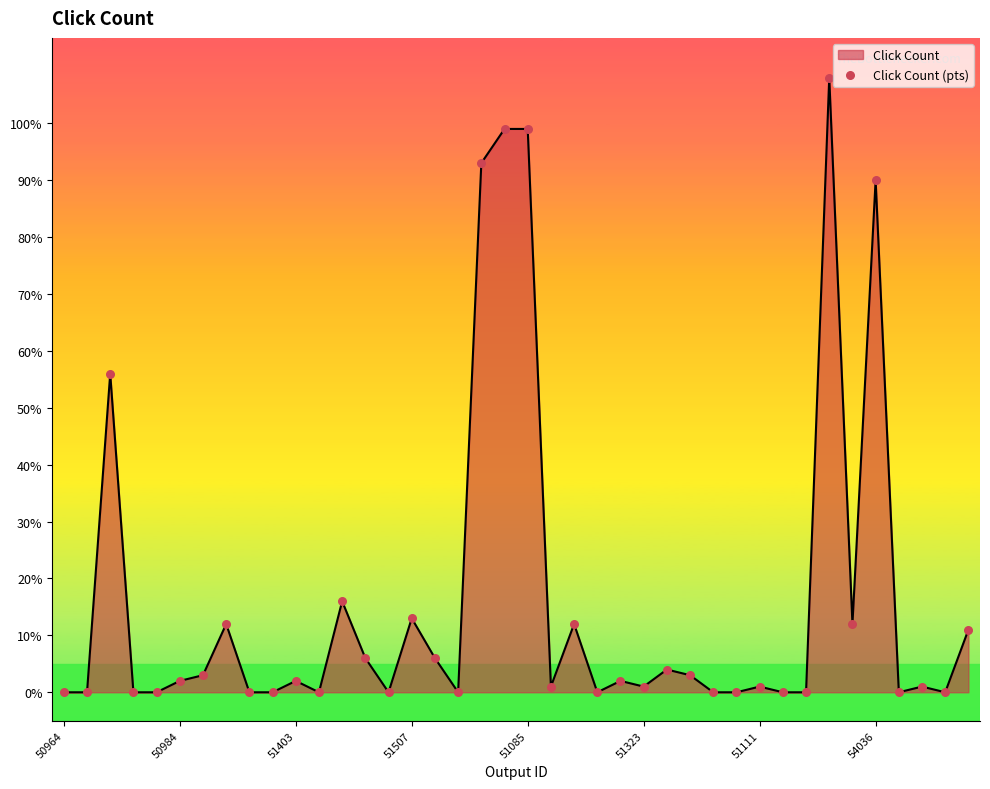

What is the greatest value displayed?

108